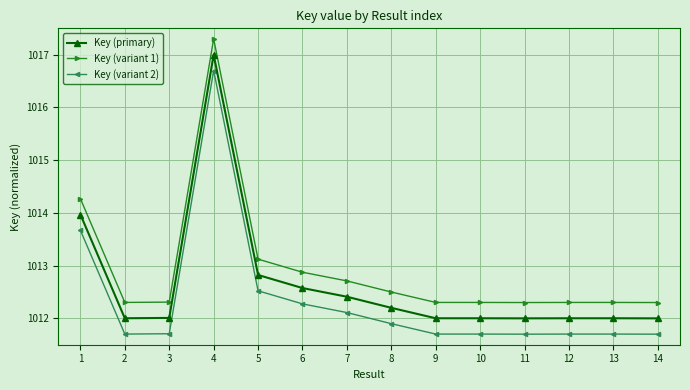

What is the spread (max minus min) of values at 1?

0.6